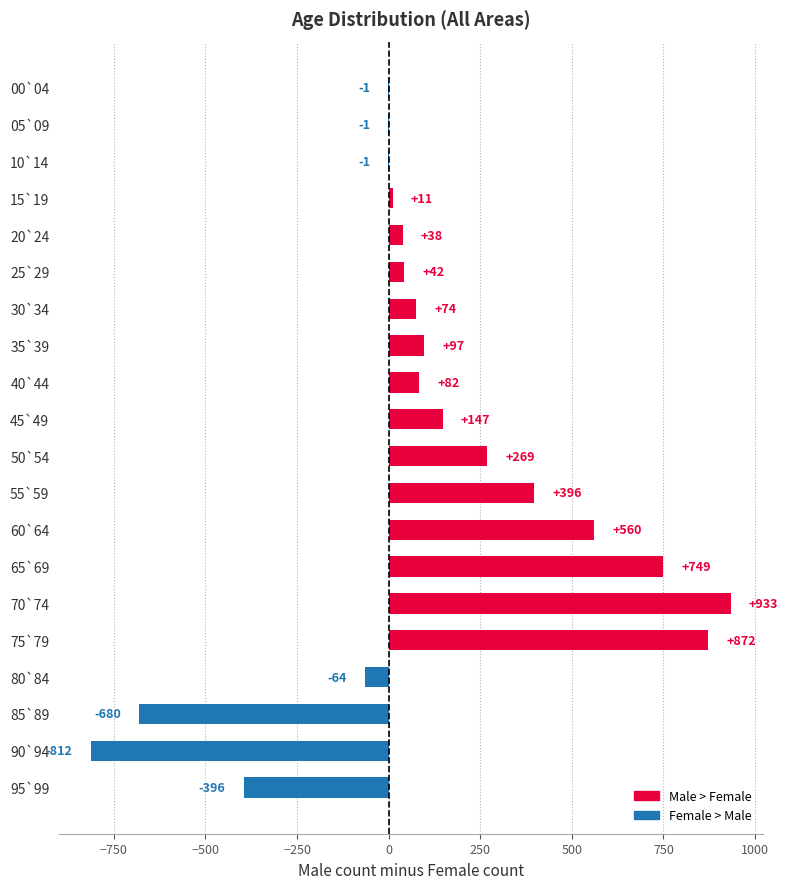

Which category has the highest value across all series?

70`74